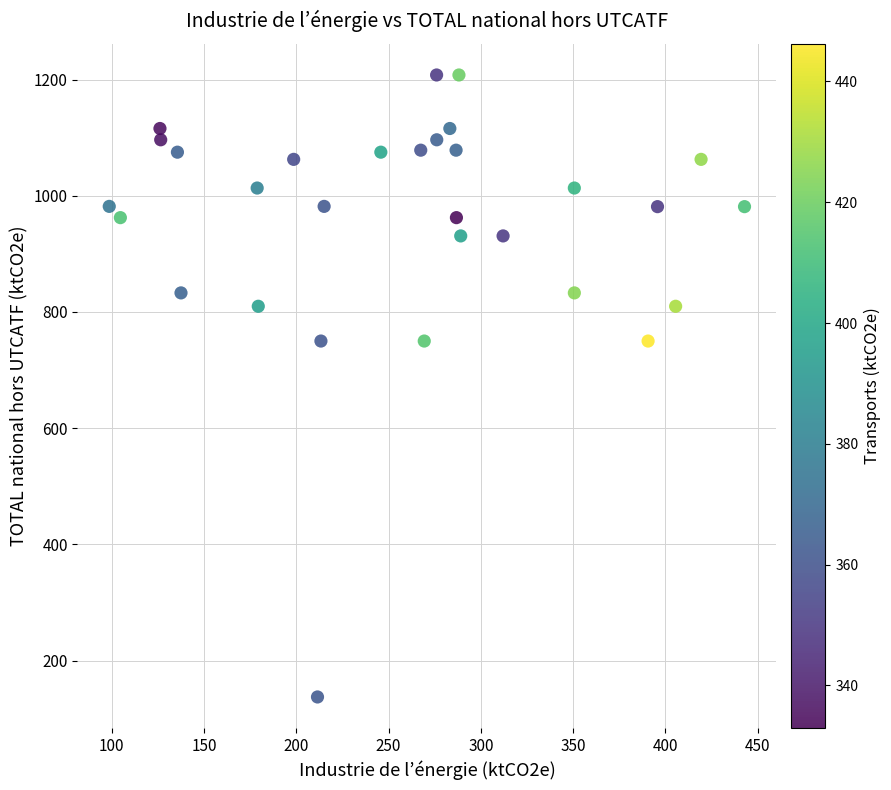

What is the range of X values (max minus min)?

344.3